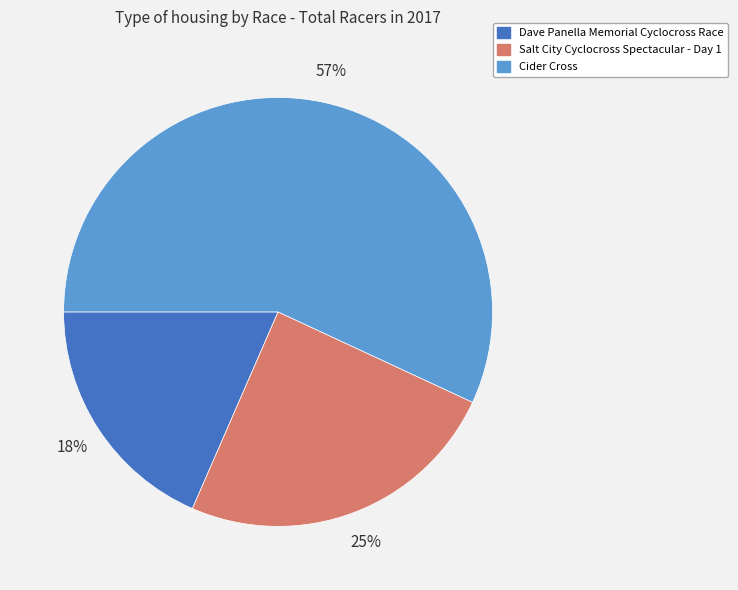

Approximately how many times larger is the value at Cider Cross compared to Salt City Cyclocross Spectacular - Day 1?

2.3